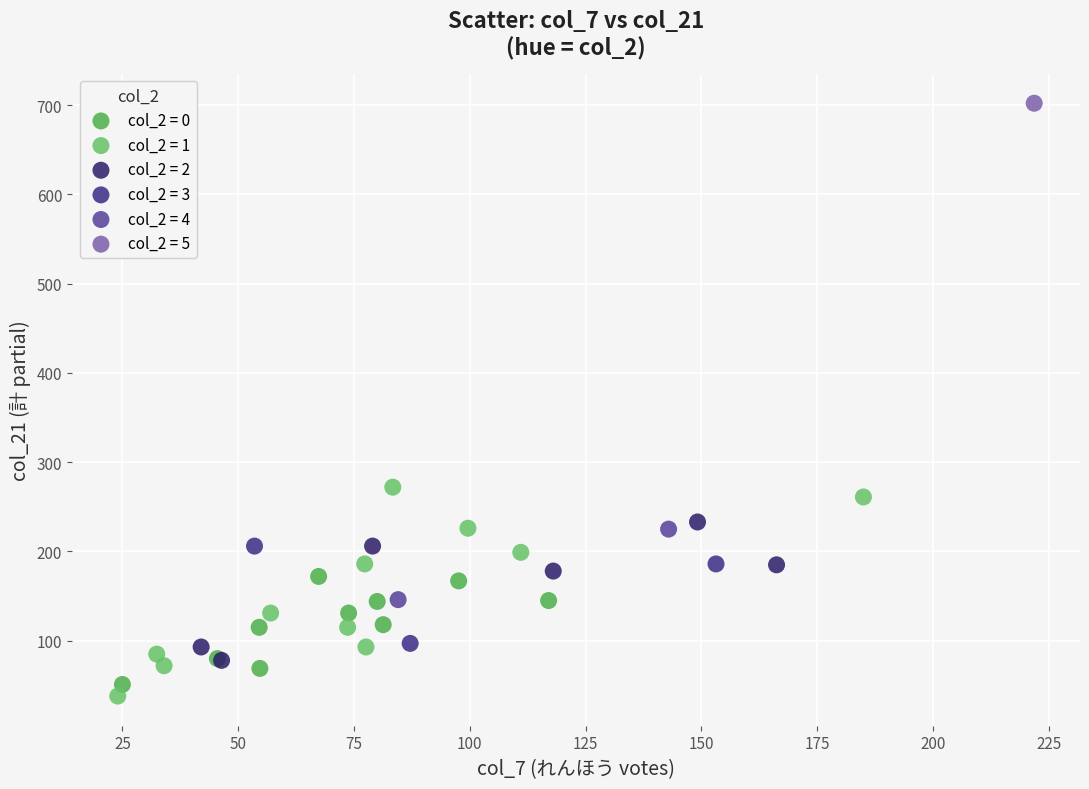

What are all the series names shown in the legend?

col_2 = 0, col_2 = 1, col_2 = 2, col_2 = 3, col_2 = 4, col_2 = 5